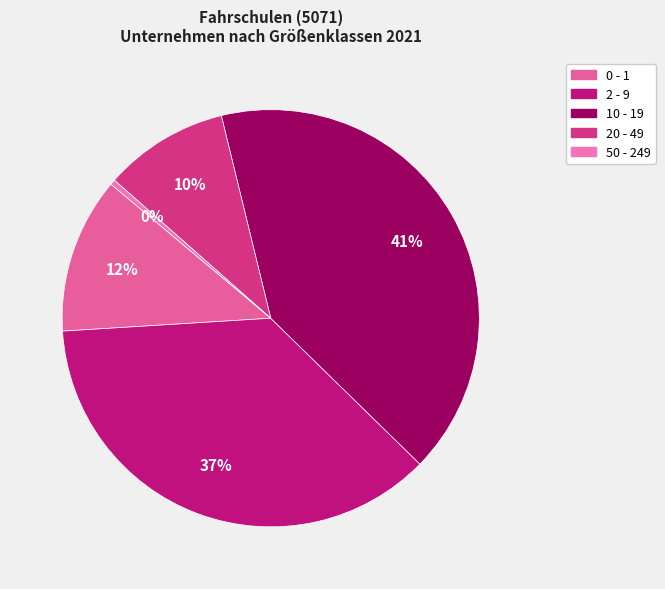

To the nearest percent, what portion does 2 - 9 represent?

37%